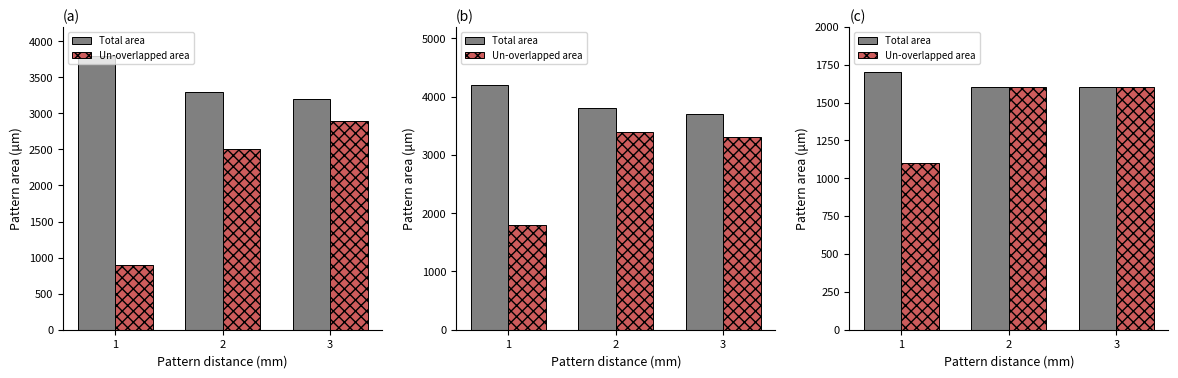

List the series in order of their peak value, lowest first.

Un-overlapped area, Total area